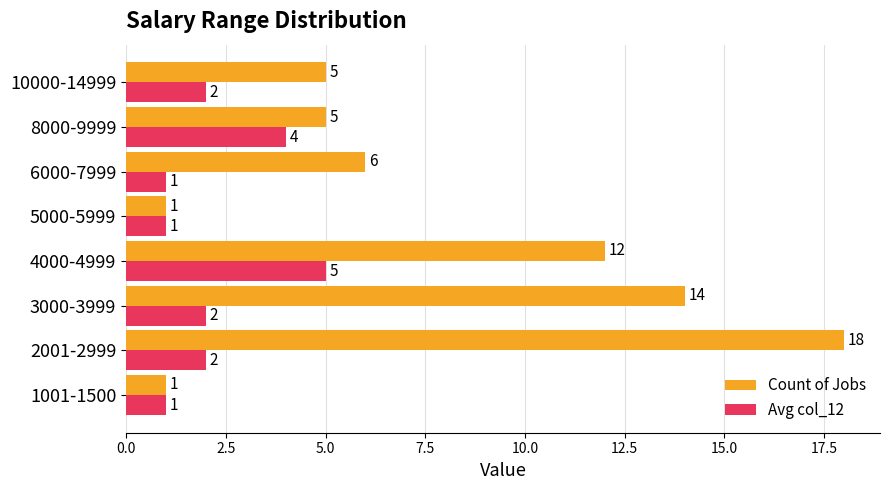

What is the difference between the highest and lowest values at 2001-2999?

16